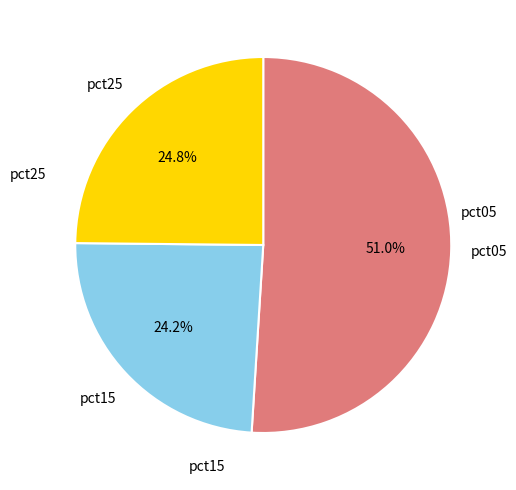

Is there a majority slice in this chart?

Yes